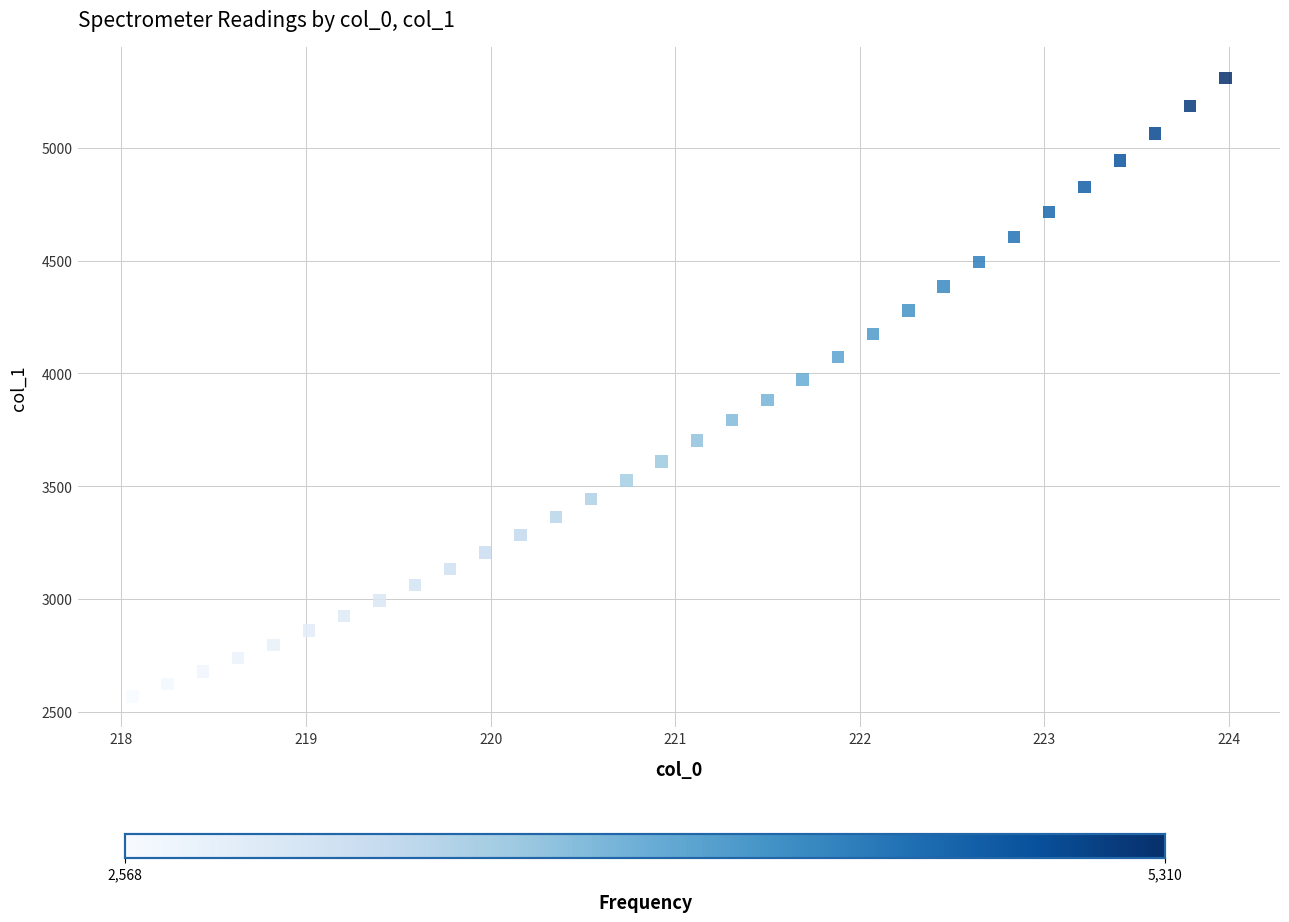

What is the range of Y values (max minus min)?

2742.4